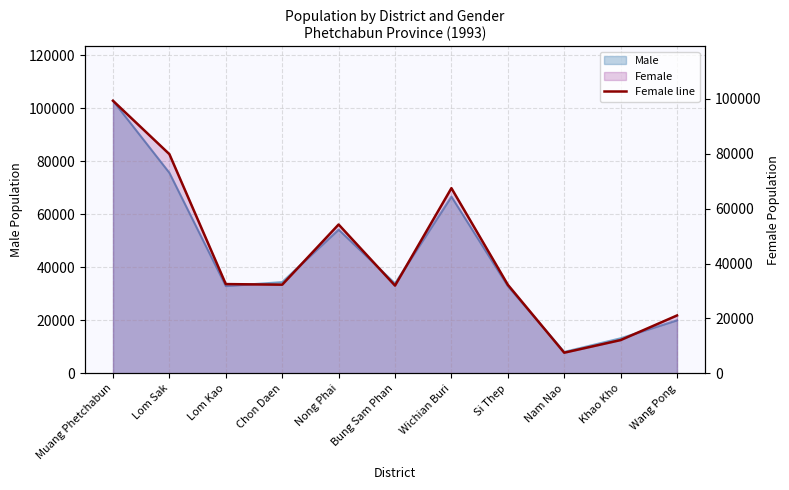

Does the chart have visible grid lines?

Yes